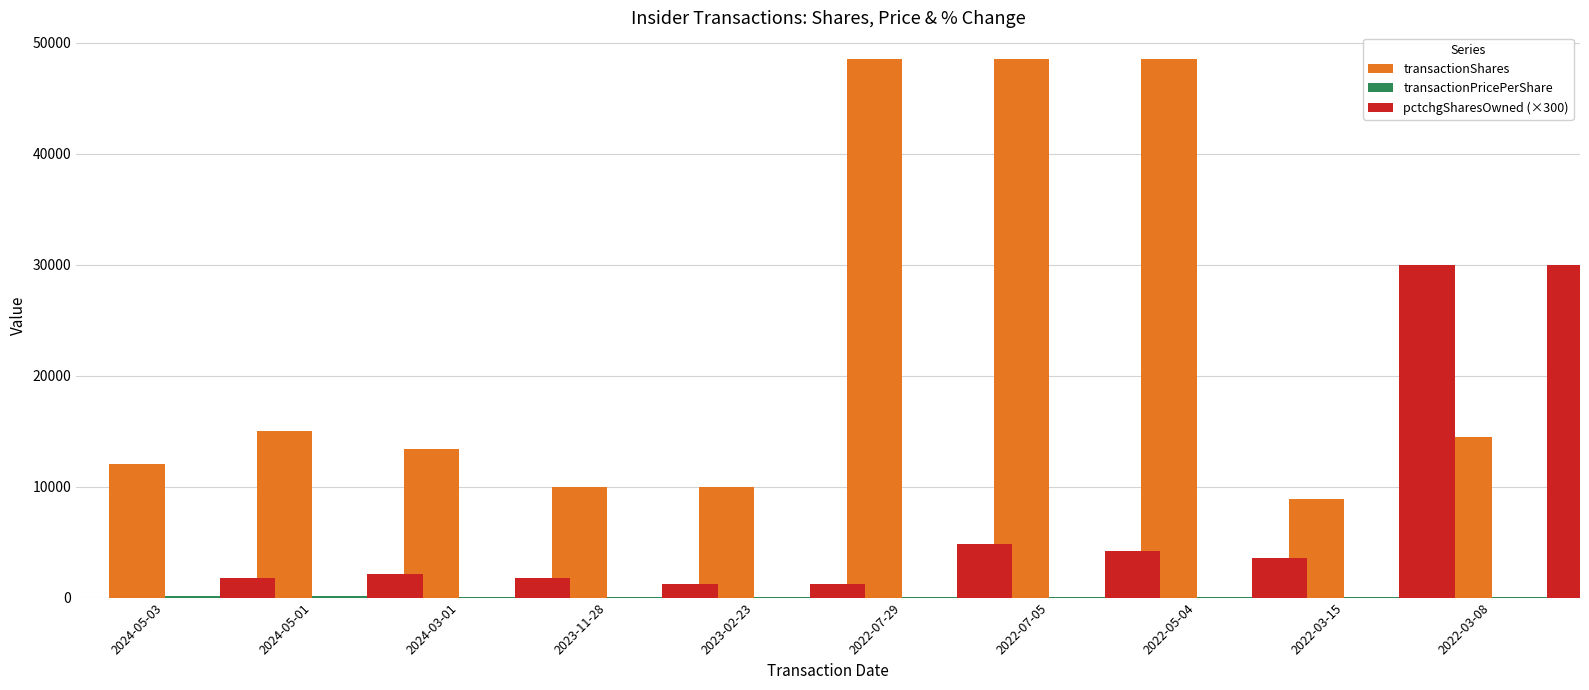

The value of pctchgSharesOwned (×300) at 2023-11-28 is 1200.0. True or false?

True